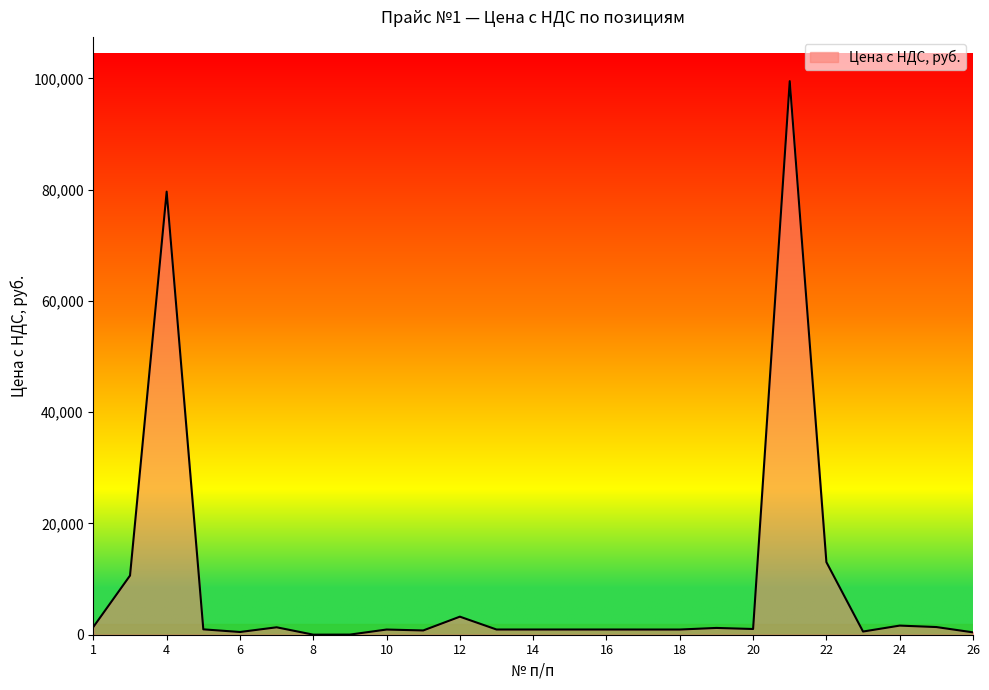

Does the chart display data point markers on the line(s)?

No